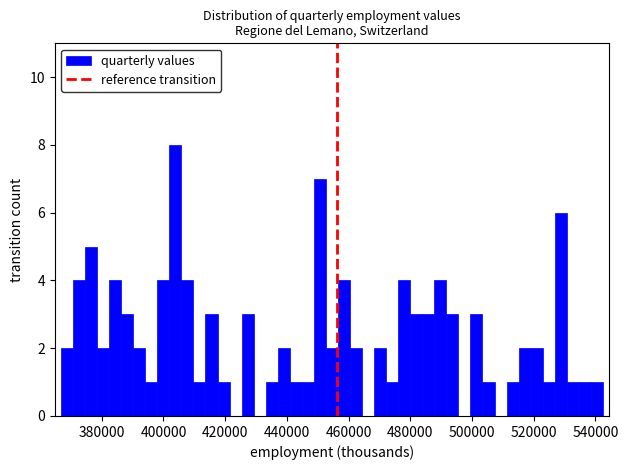

Around what value on the x-axis is the tallest bar? Give the approximate position of its centre, as read against the axis.

404000